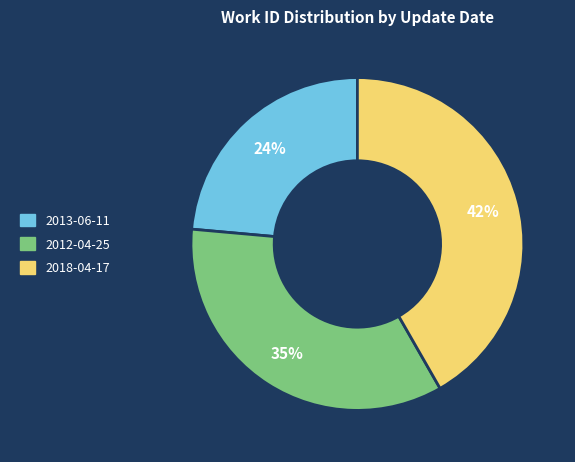

To the nearest percent, what is the combined percentage of 2018-04-17 and 2013-06-11?

65%